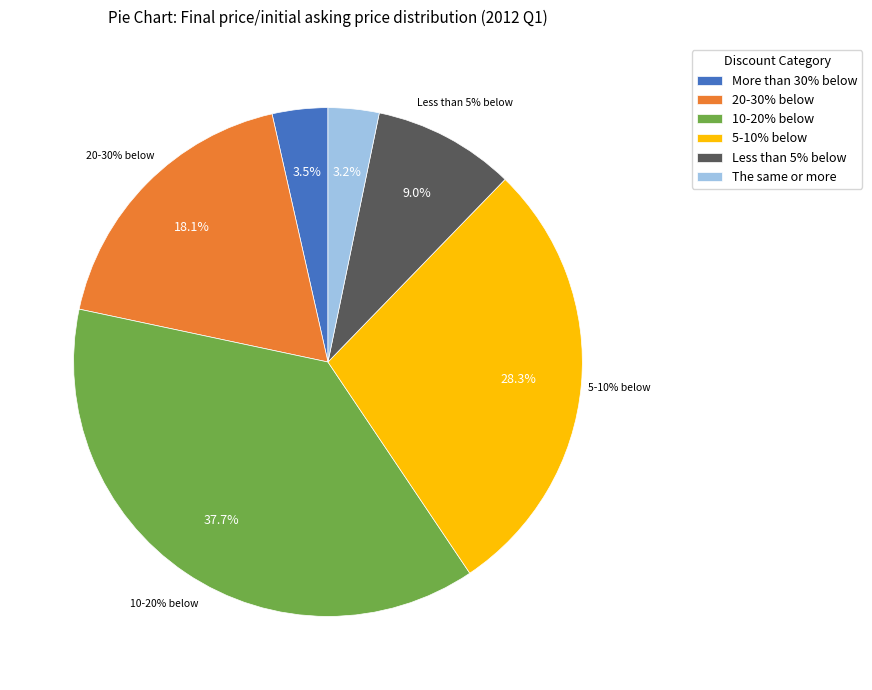

How many slices are in this pie chart?

6